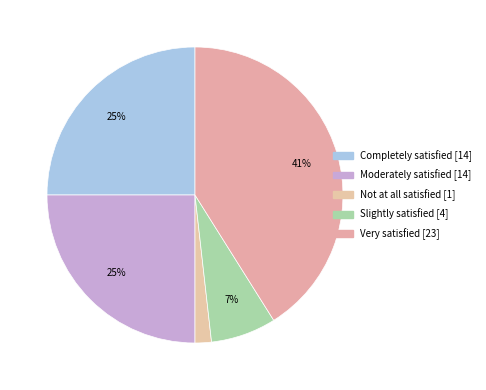

To the nearest percent, what is the difference between the largest and smallest slice percentages?

39%